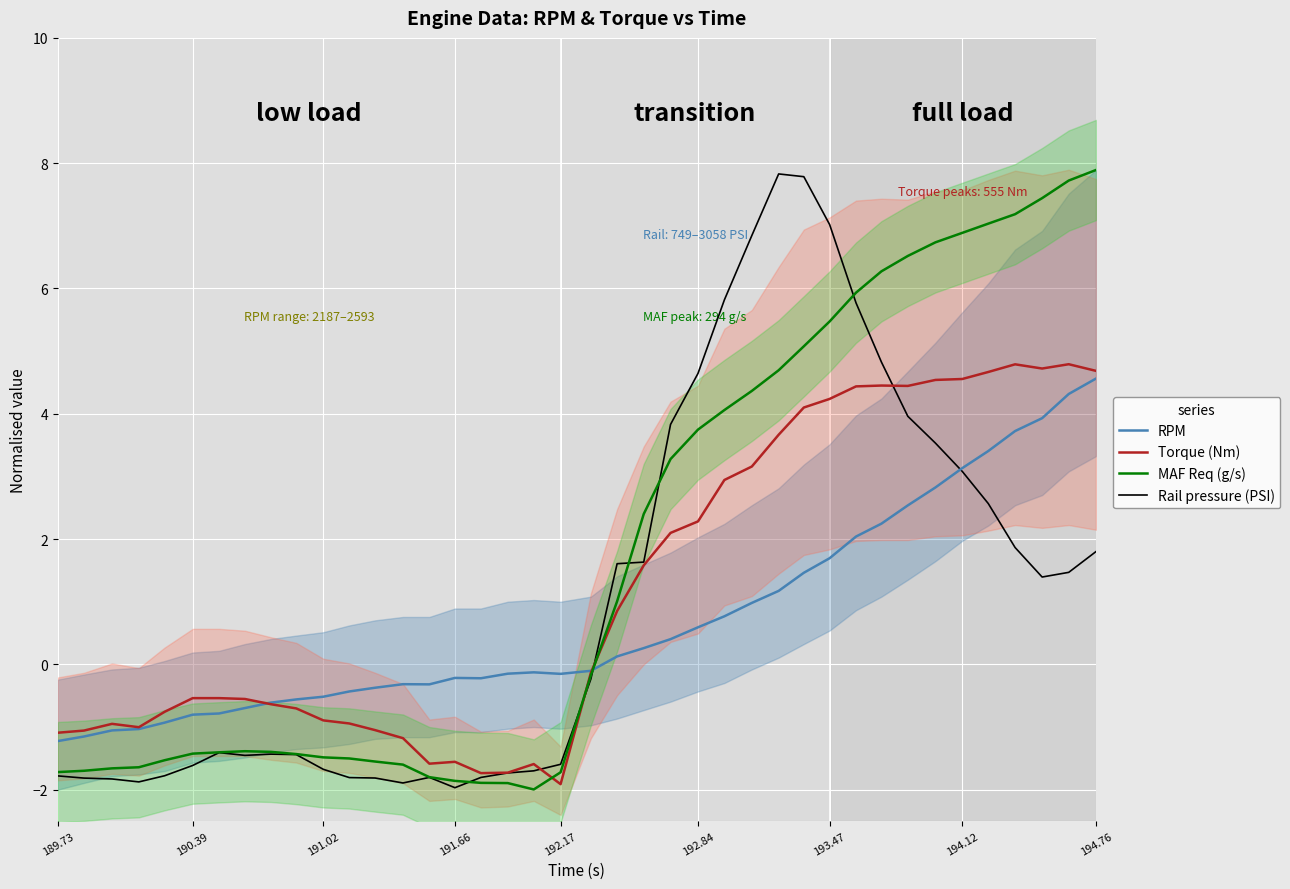

What is the lowest value of the Torque (Nm) series?

-1.9